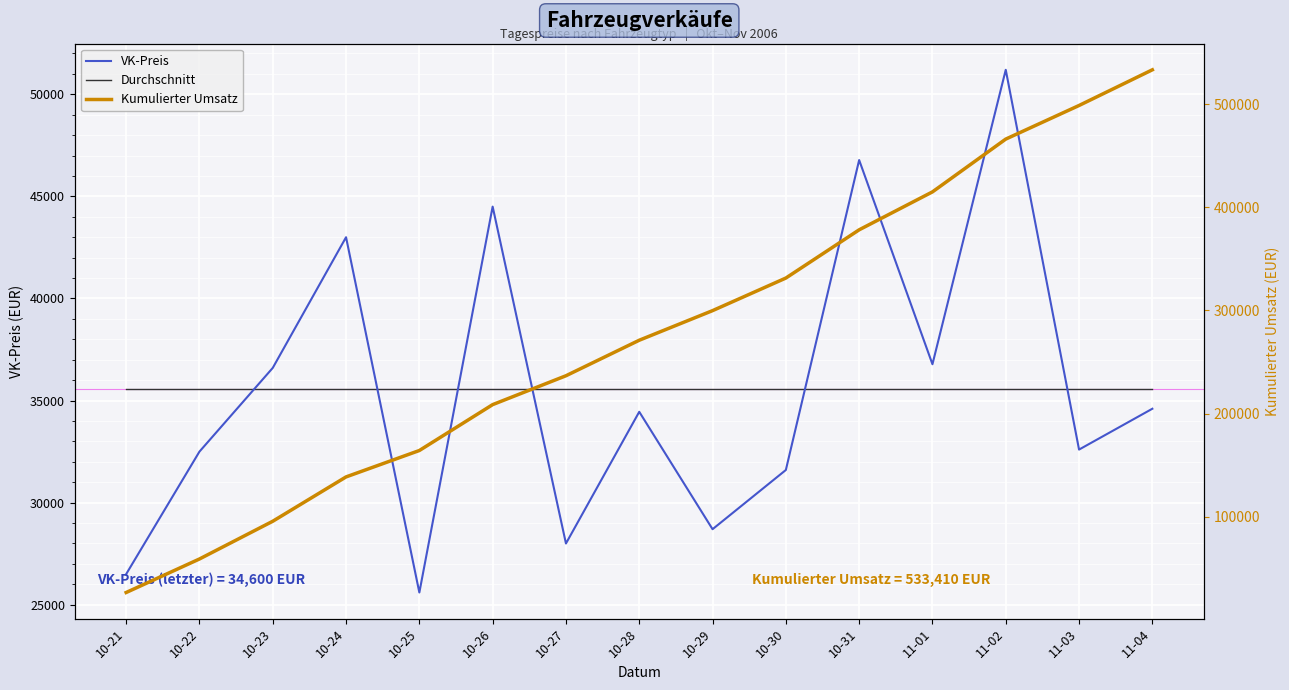

After their last crossing, which series has the higher values: Durchschnitt or VK-Preis?

Durchschnitt